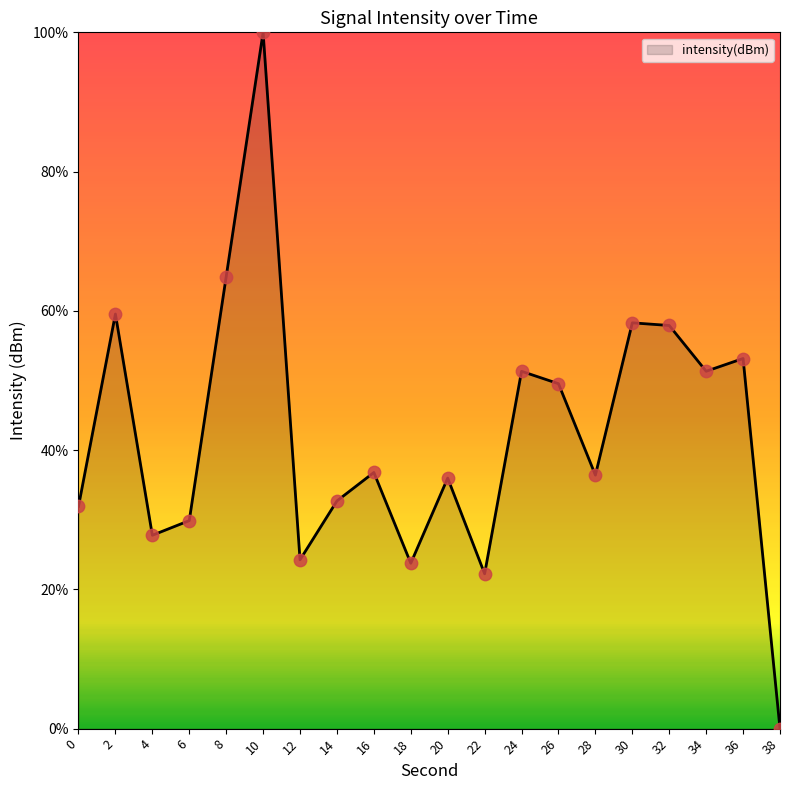

Which has a higher value, 38 or 10?

10